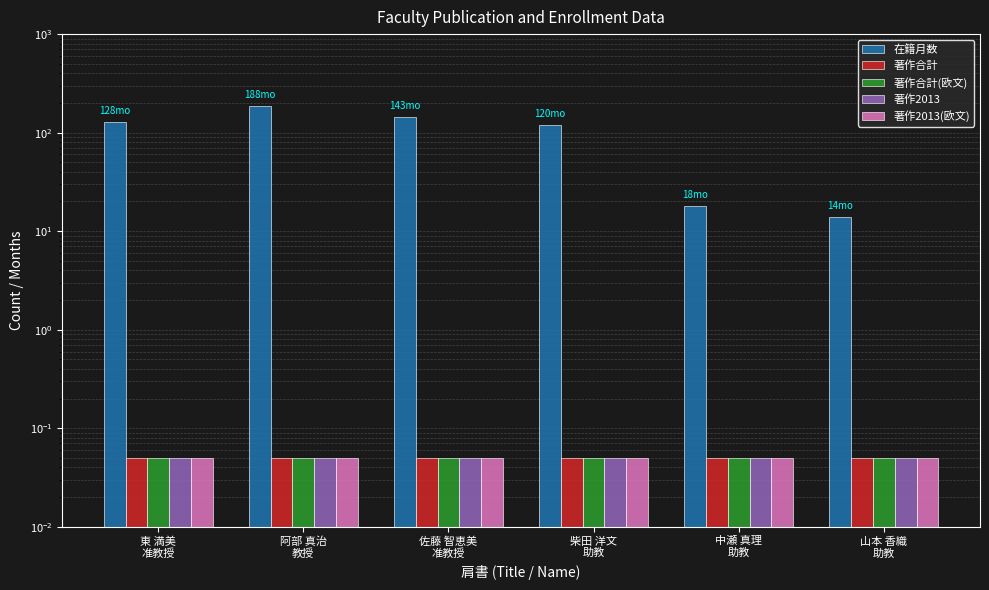

The 在籍月数 series shows 14.0 at 山本 香織
助教. True or false?

True